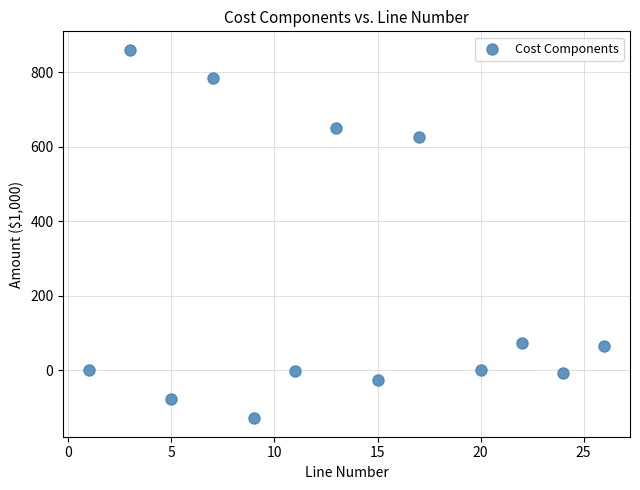

What Y value in the scatter plot is closest to 365?

624.9